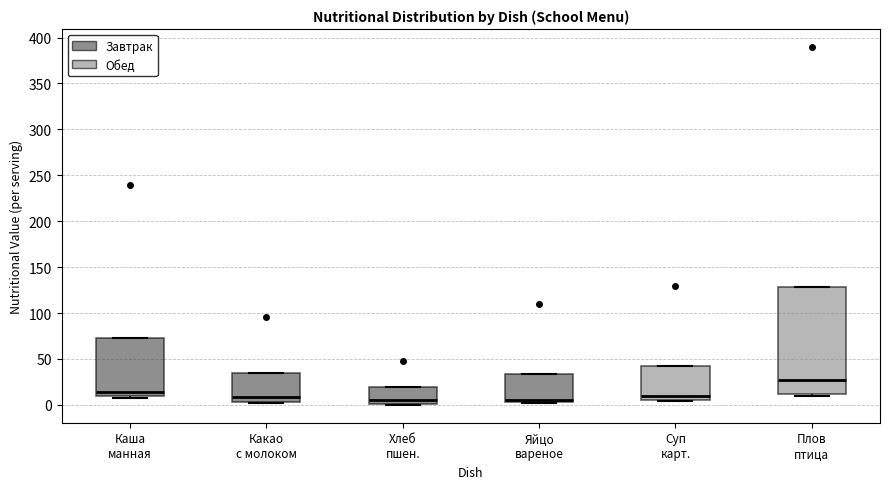

Which box has the highest median line?

Плов птица